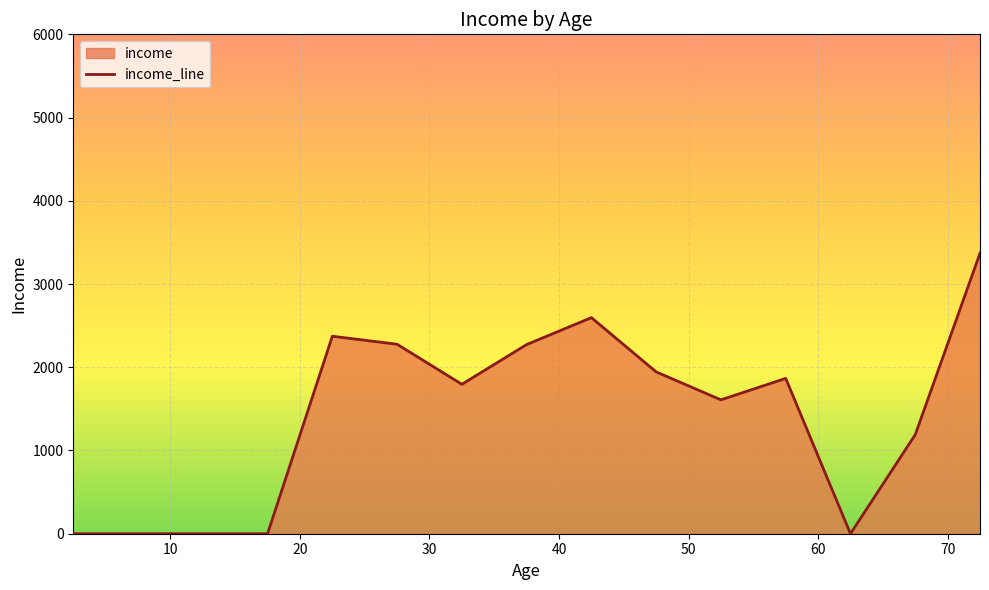

What is the maximum value shown in the chart?

3369.9